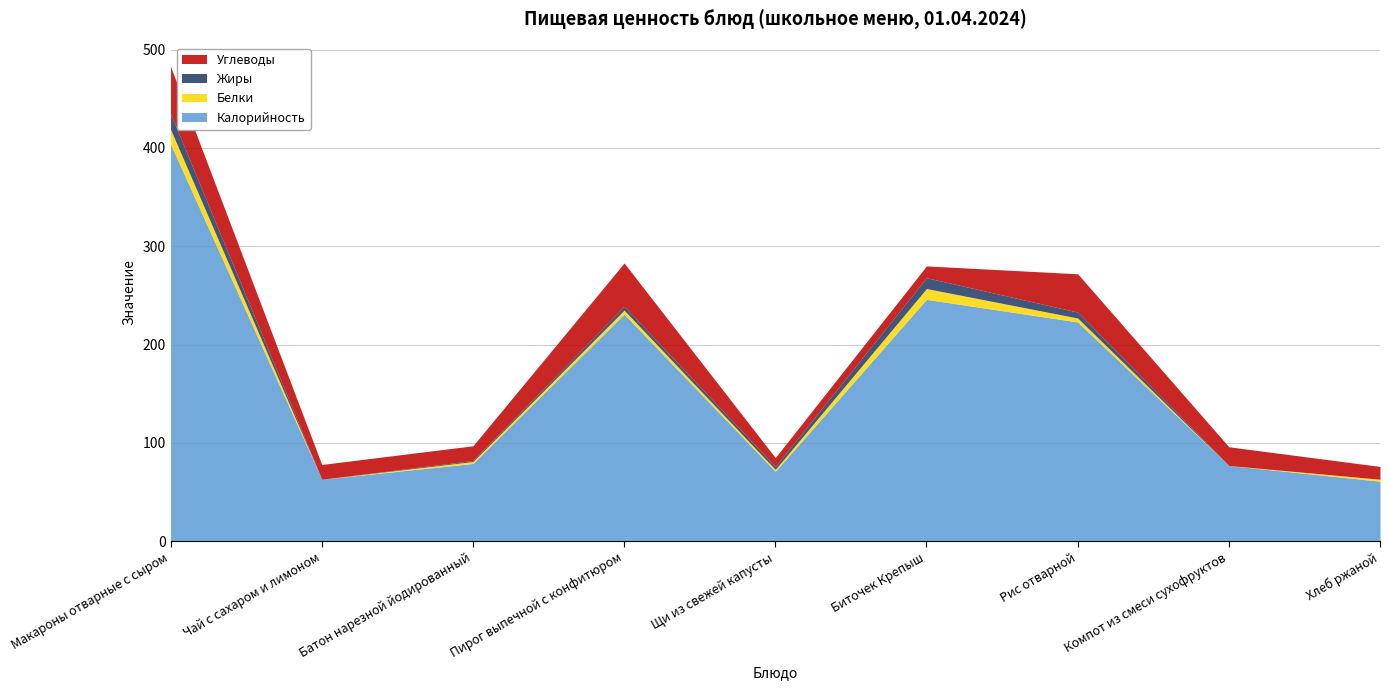

List the labels in order of Углеводы value, smallest first.

Щи из свежей капусты, Биточек Крепыш, Хлеб ржаной, Чай с сахаром и лимоном, Батон нарезной йодированный, Компот из смеси сухофруктов, Рис отварной, Пирог выпечной с конфитюром, Макароны отварные с сыром